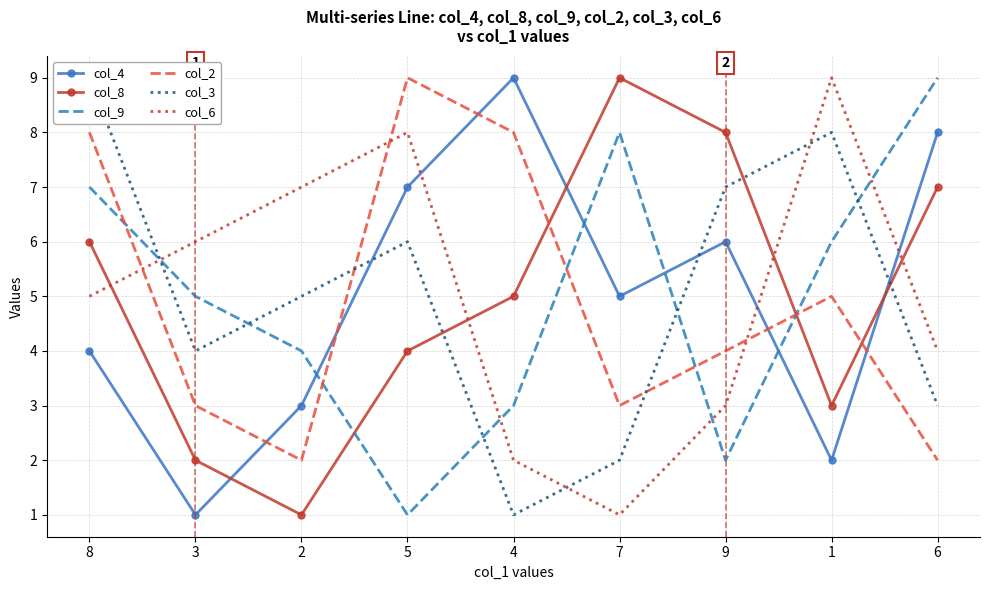

In col_3, how many points are higher than both neighbors (excluding endpoints)?

2